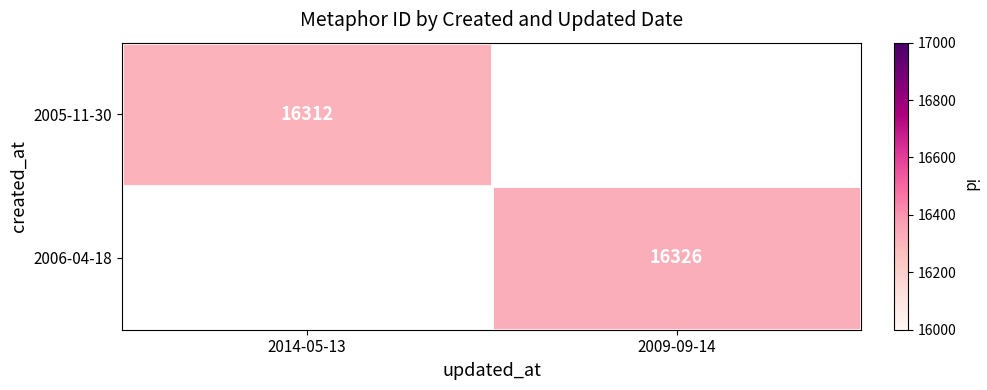

At how many categories does at least one series exceed 16324?

1